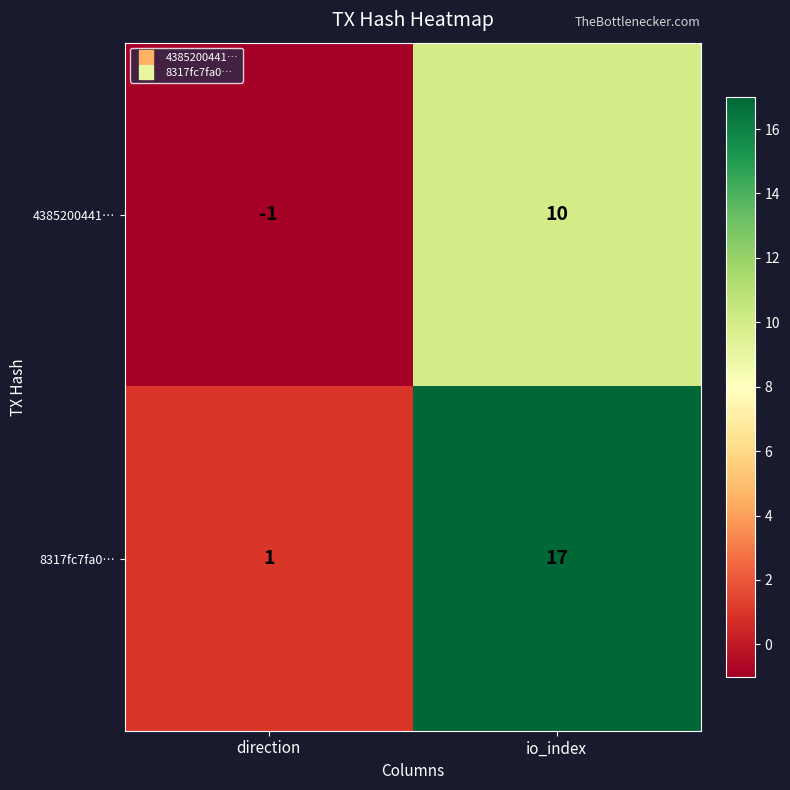

The value of 4385200441… at io_index is 10. True or false?

True